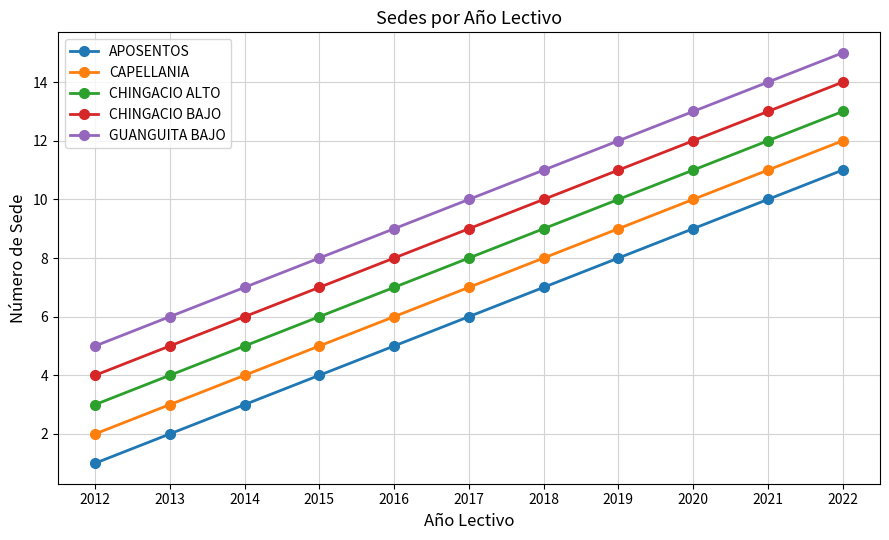

Which series has the largest total across all categories?

GUANGUITA BAJO